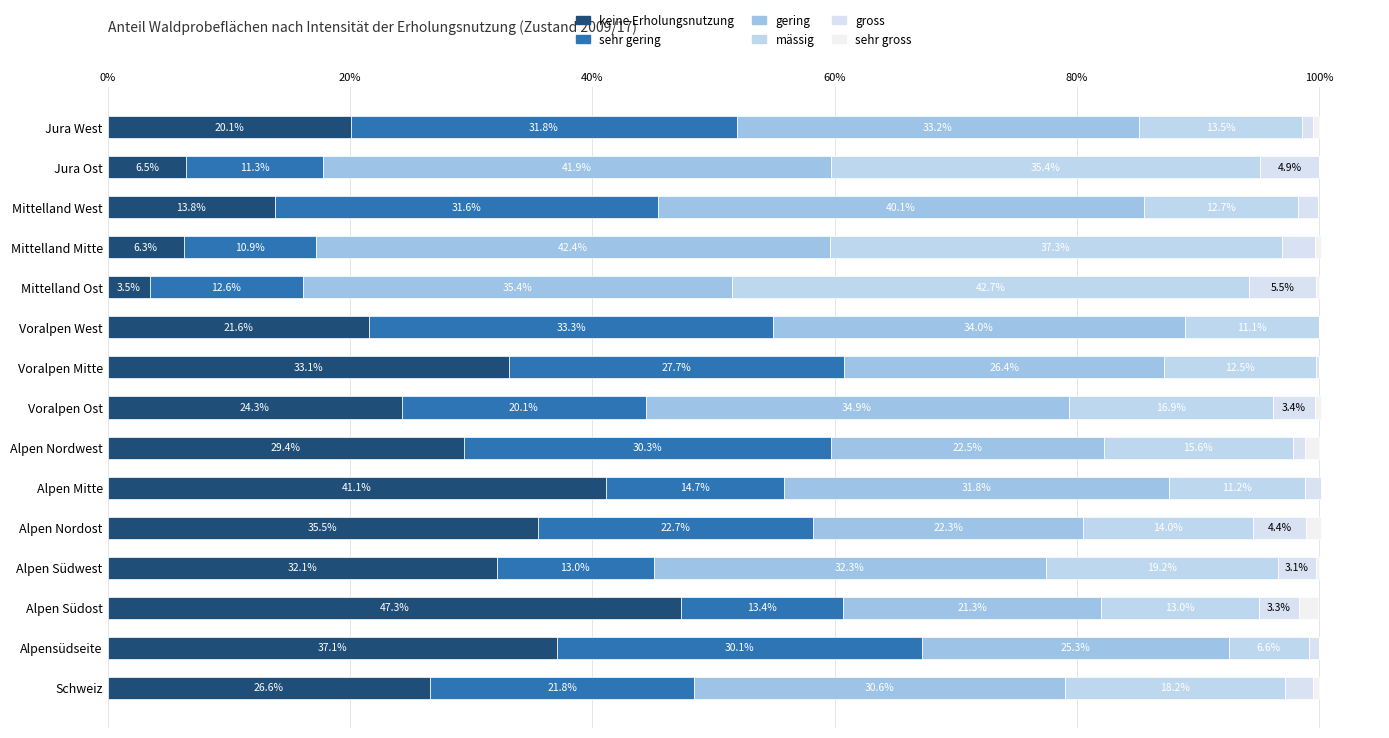

How many distinct data groups are displayed?

6